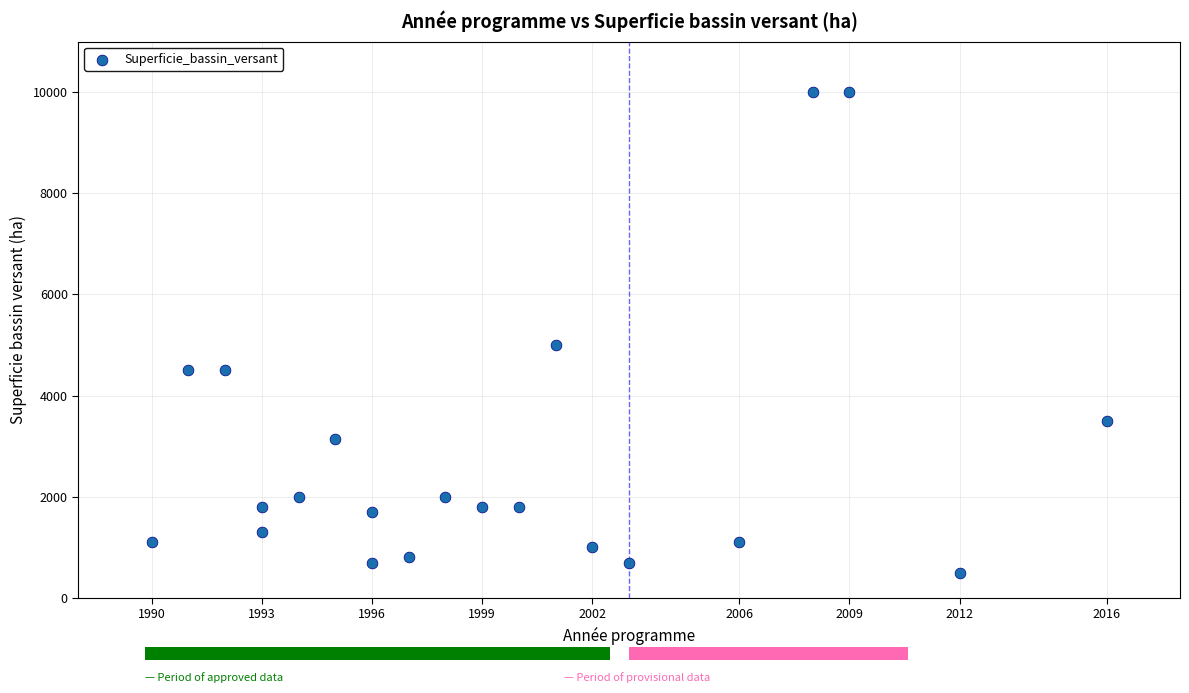

What Y value in the scatter plot is closest to 5250?

5000